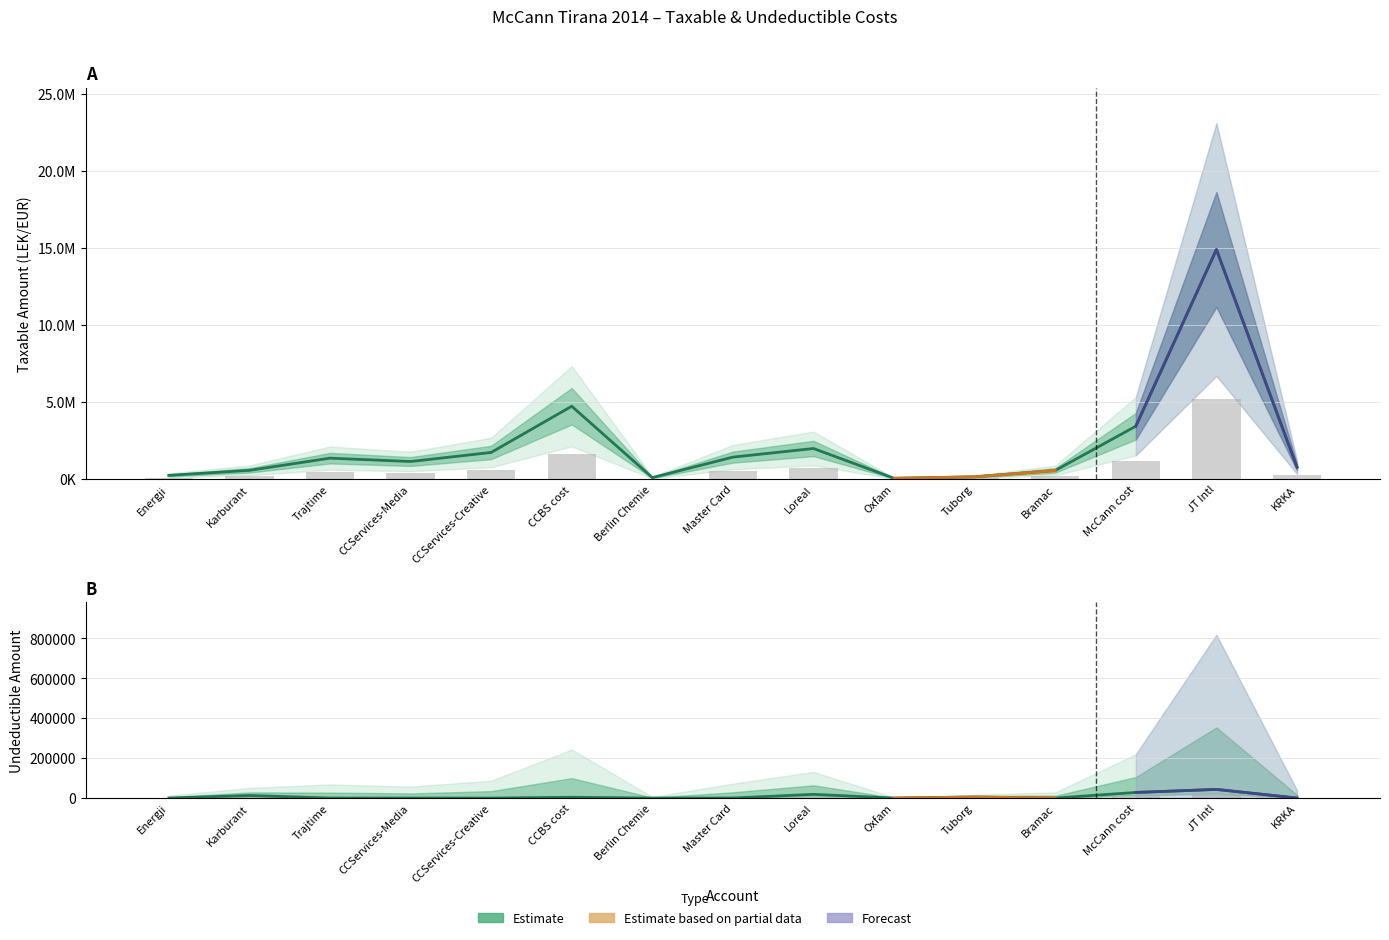

How many values in the Taxable series are below 1149043?

7